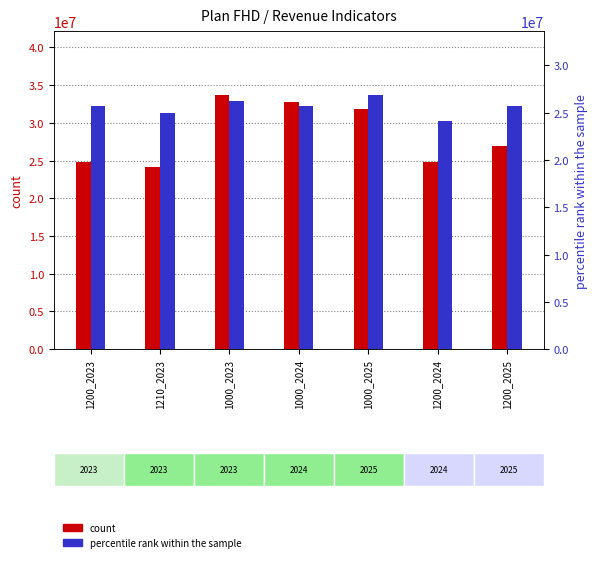

What is the lowest value of the count series?

24162989.0